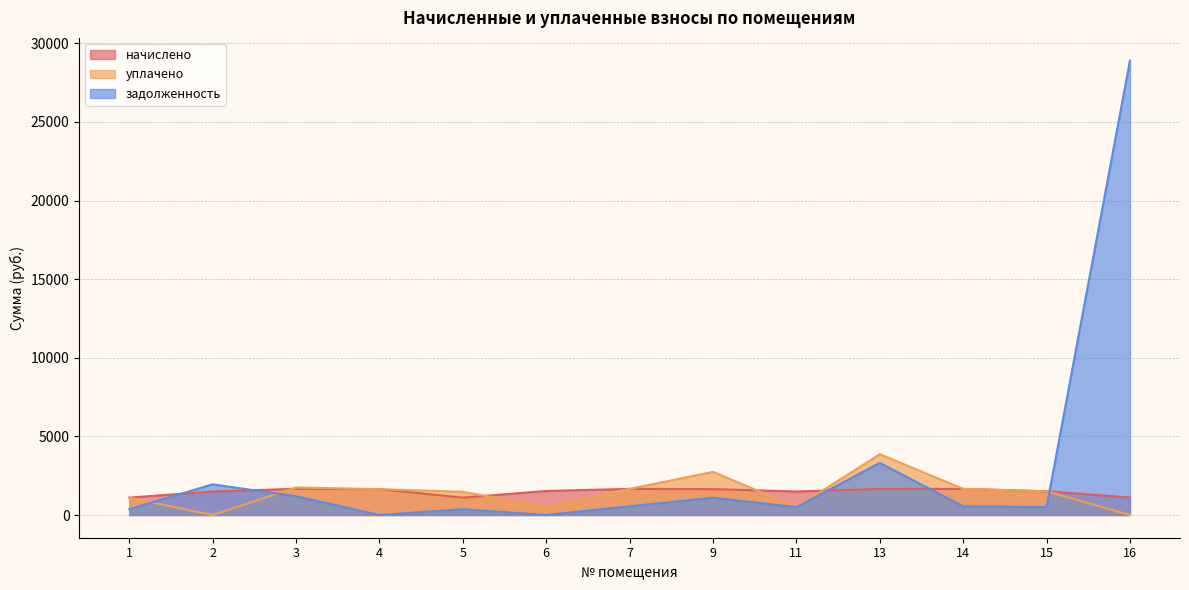

How many values in the задолженность series are below 553?

6